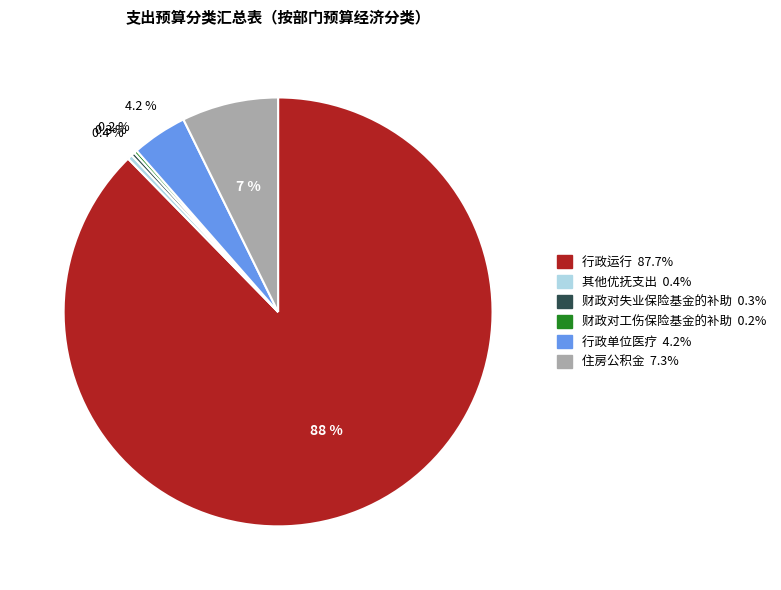

Combined, do 行政运行 and 其他优抚支出 account for over 50%?

Yes